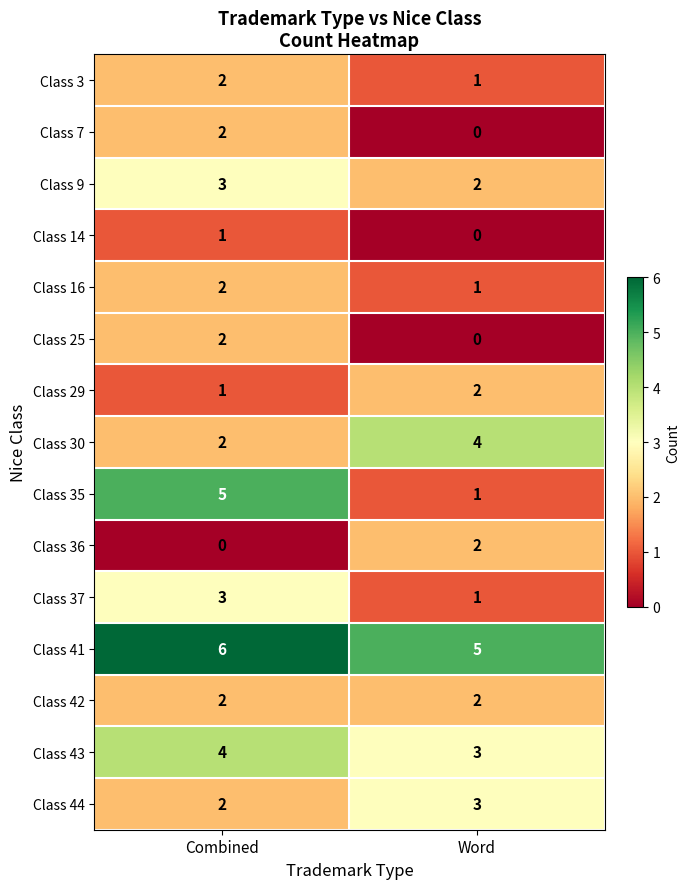

What is the greatest value displayed?

6